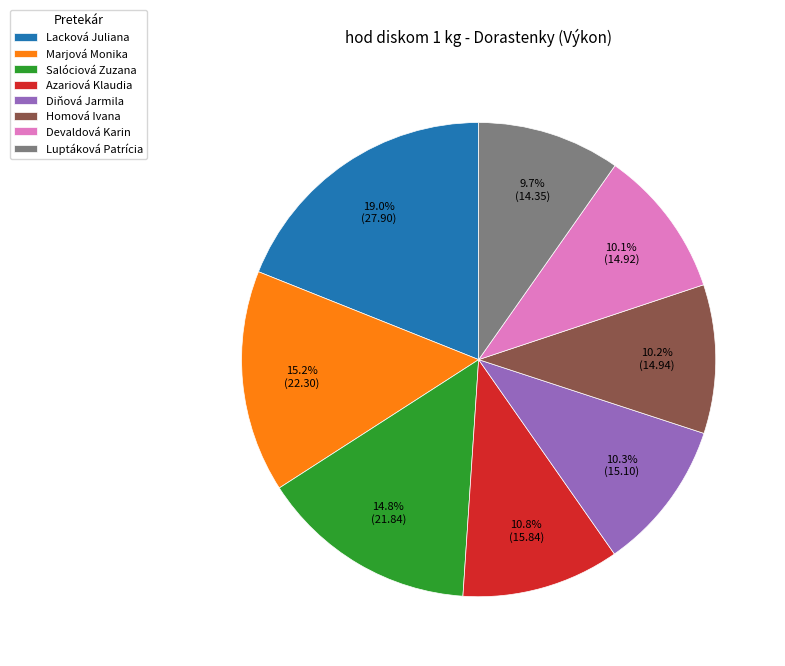

Combined, what portion of the pie is Diňová Jarmila and Devaldová Karin?

20.4%